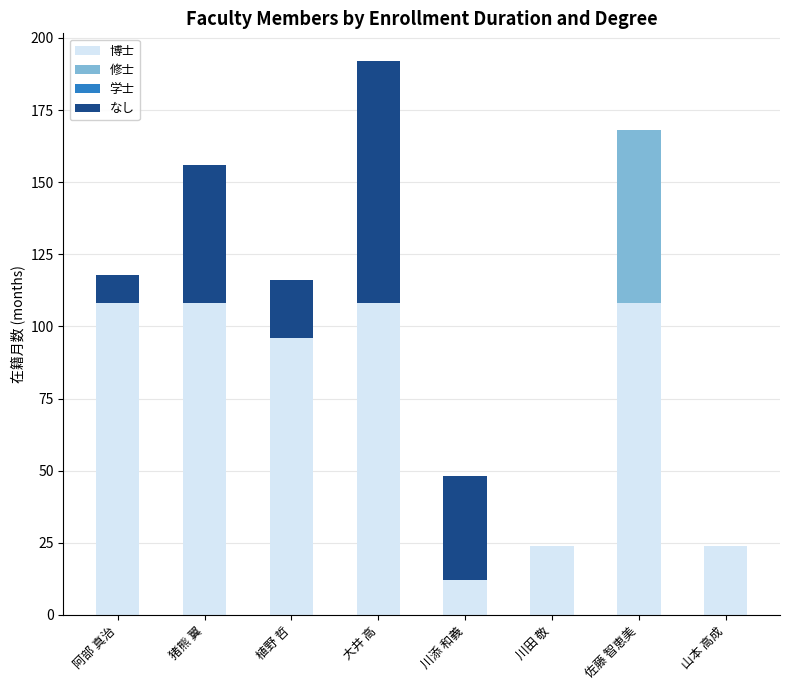

Is it true that 博士 equals 108 at 猪熊 翼?

True